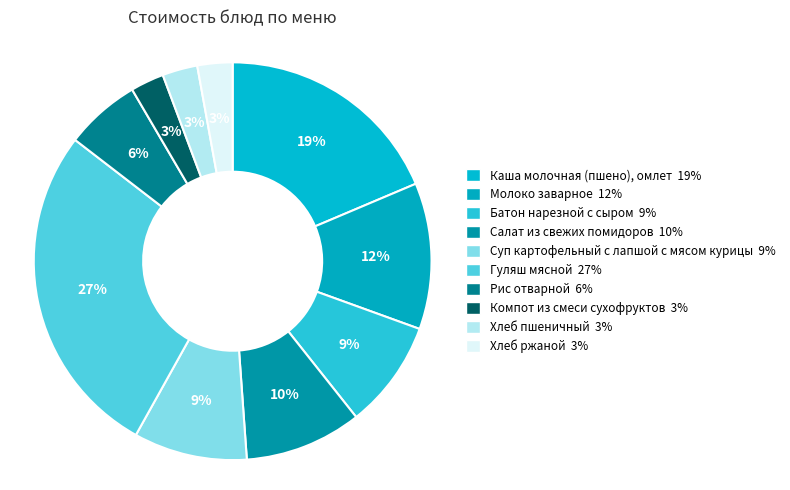

Which has a higher value, Гуляш мясной or Хлеб ржаной?

Гуляш мясной